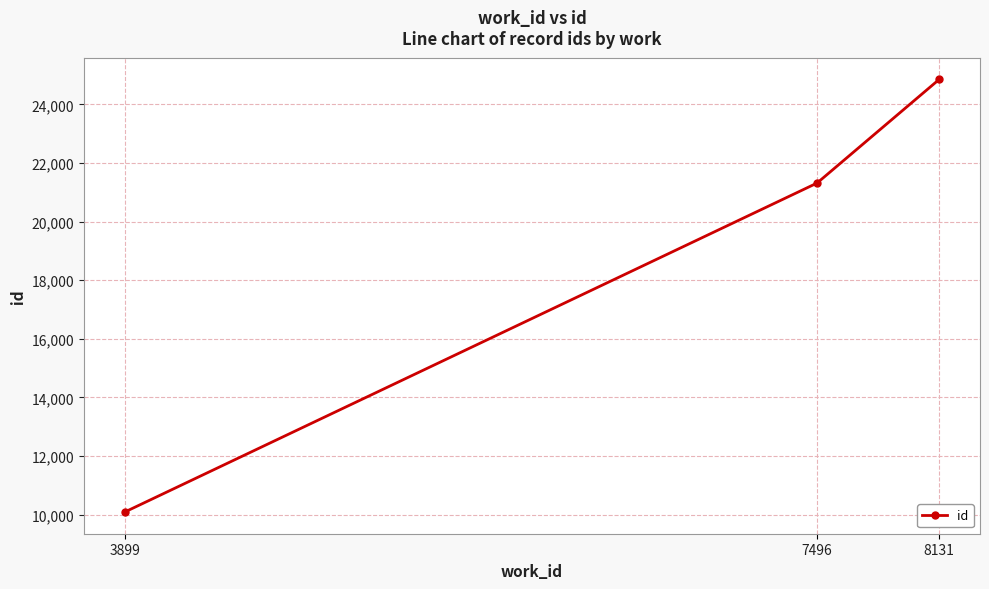

What value does the data have at 3899?

10083